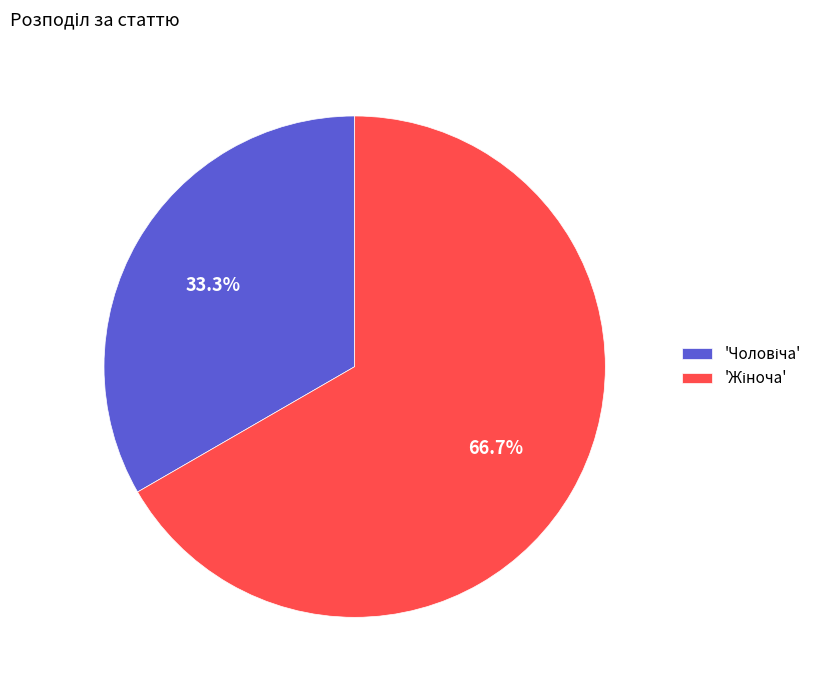

Is there a majority slice in this chart?

Yes